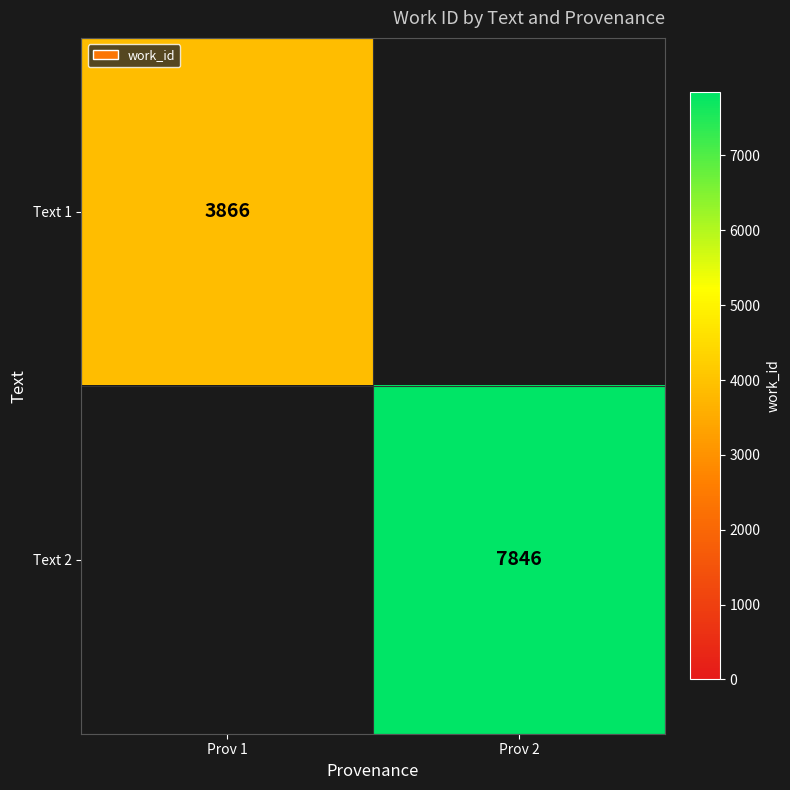

What is the minimum value shown in the chart?

3866.0